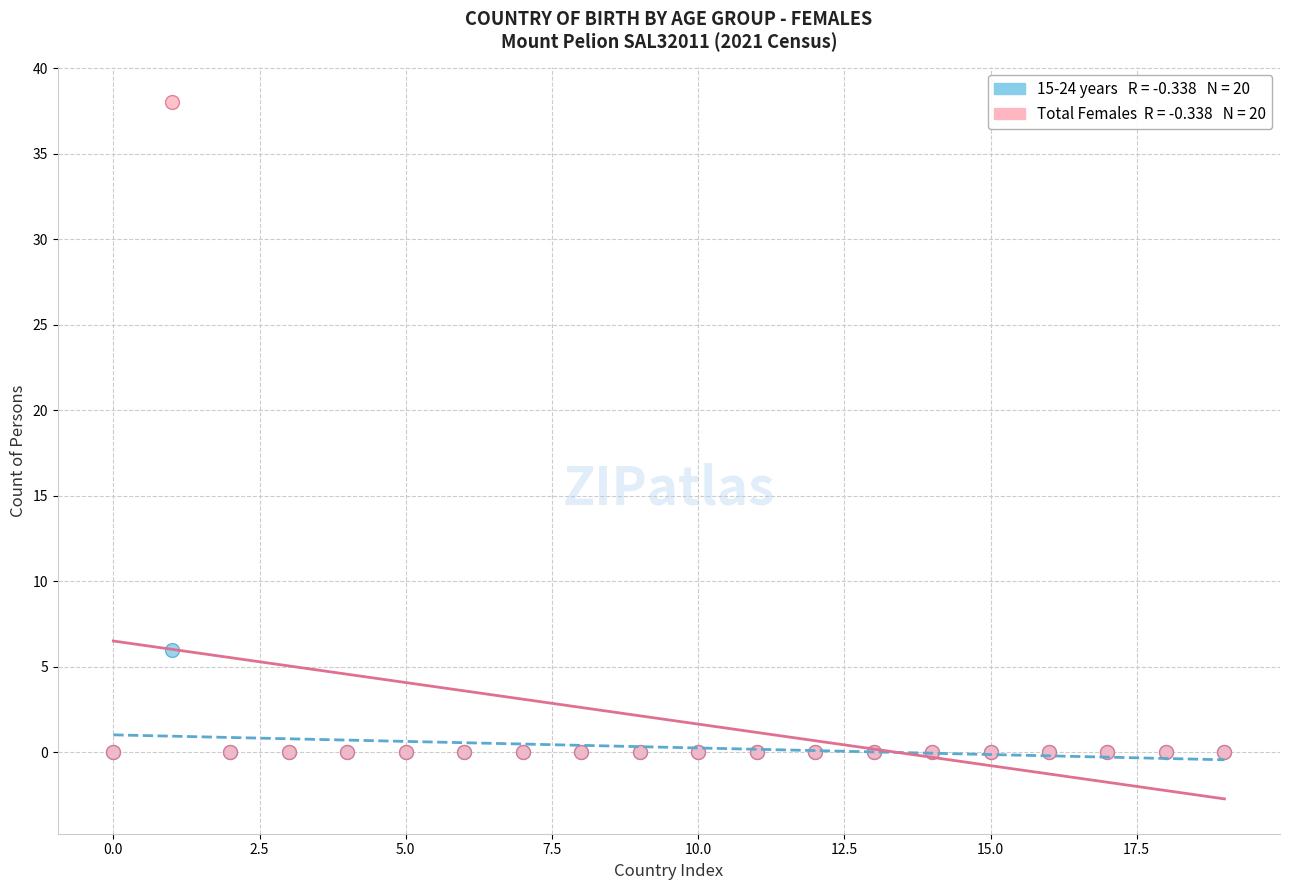

Across all series, what Y value is closest to 19?

6